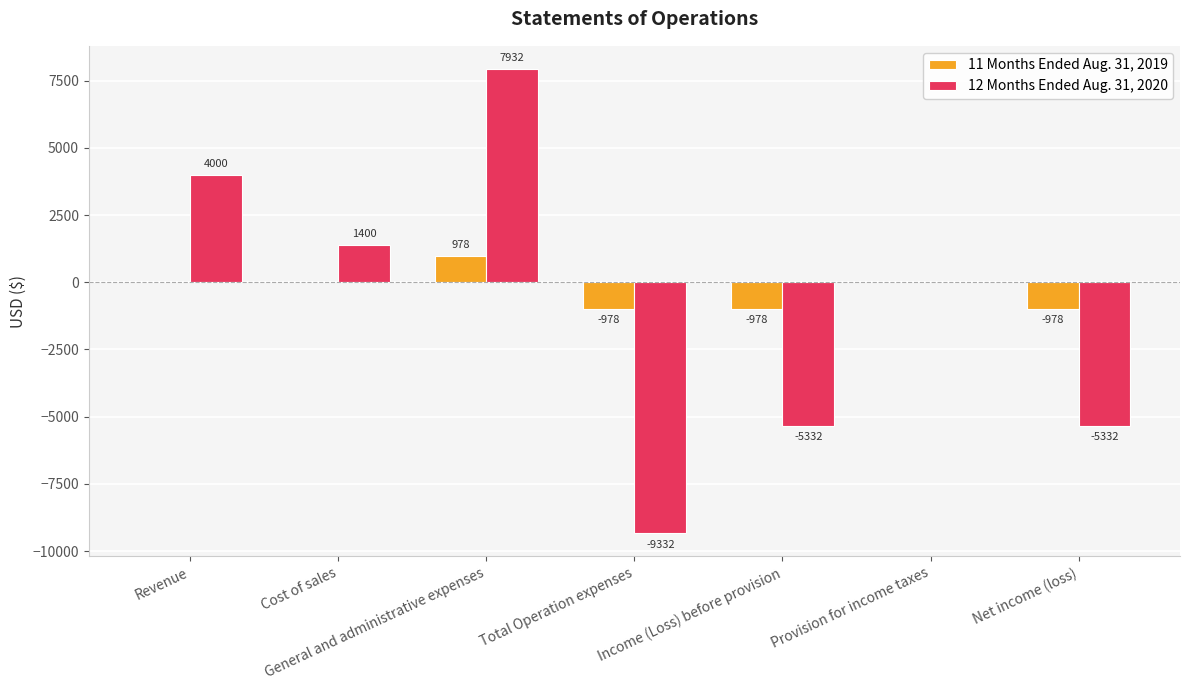

The 12 Months Ended Aug. 31, 2020 series shows 12046 at General and administrative expenses. True or false?

False